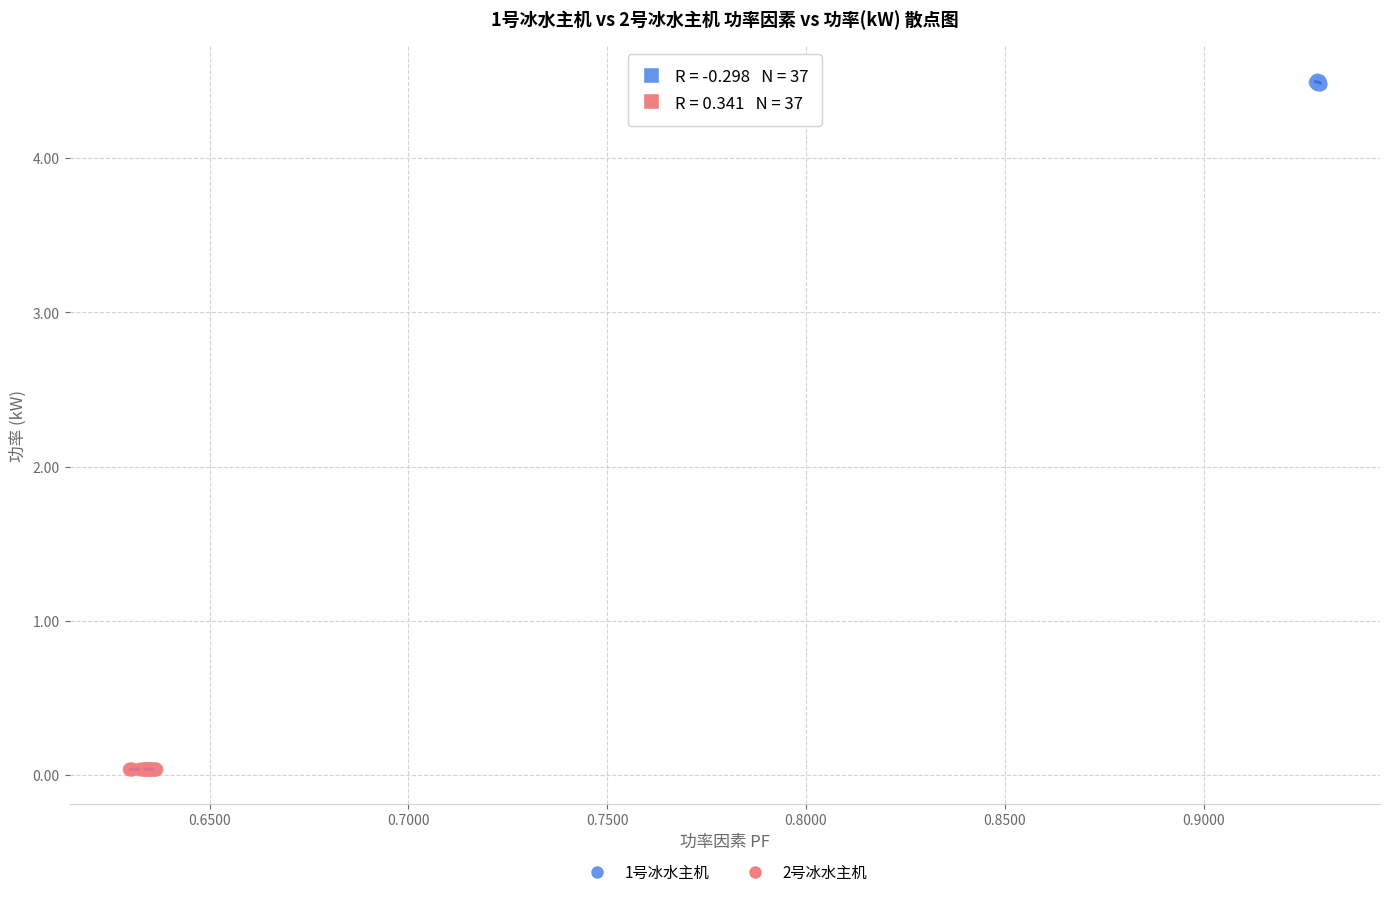

Which series reaches the minimum Y coordinate?

2号冰水主机